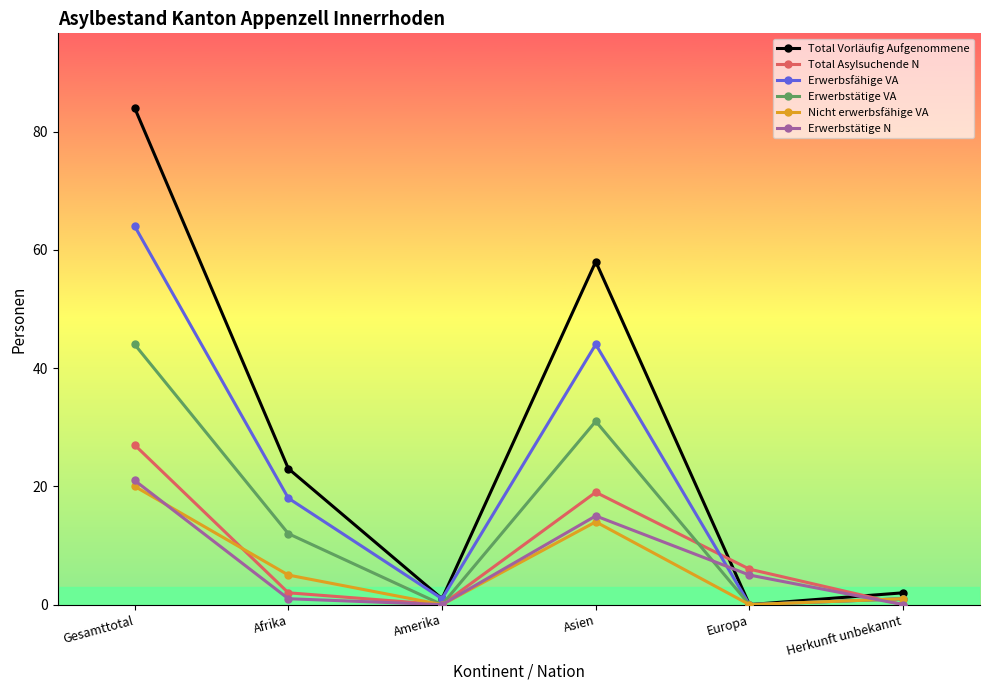

True or false: Erwerbstätige N and Erwerbsfähige VA intersect in this chart.

True